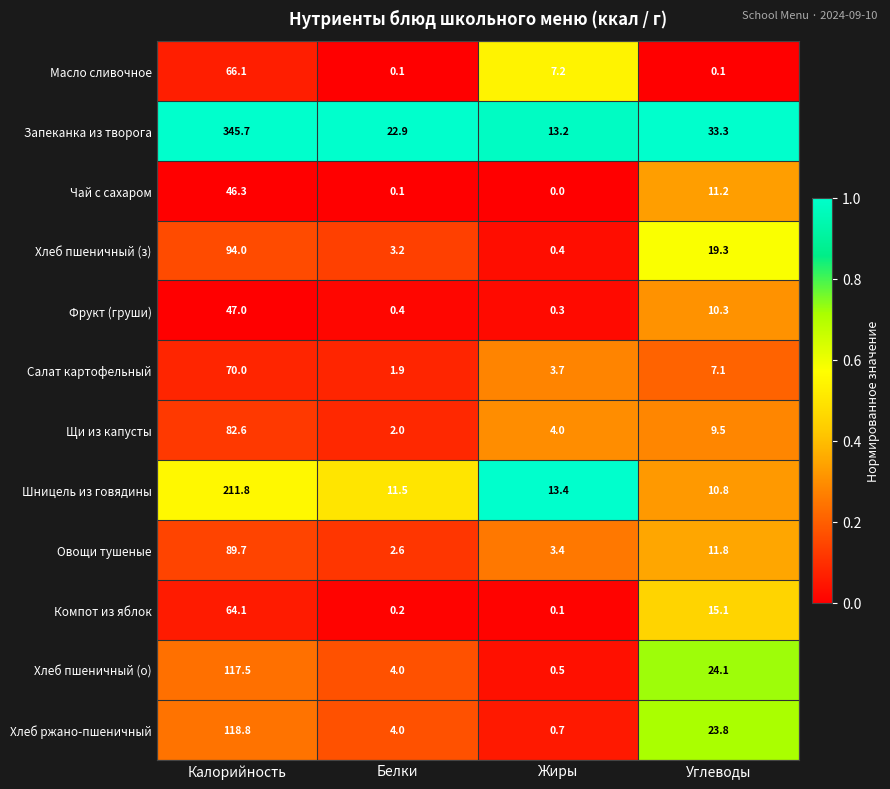

What is the sum of the Щи из капусты values at Белки and Углеводы?

11.5